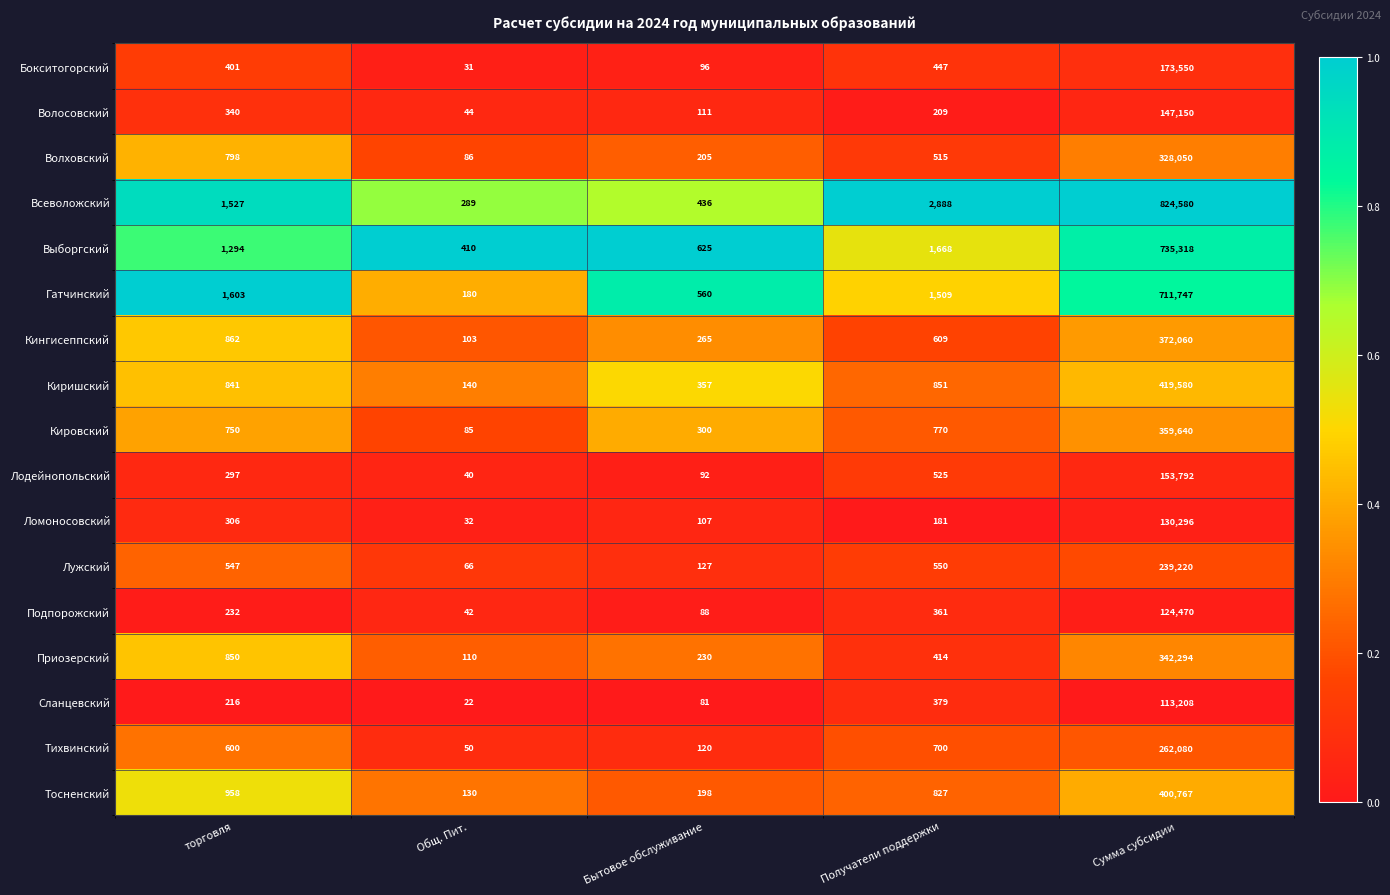

What is the difference between the highest and lowest values at Общ. Пит.?

388